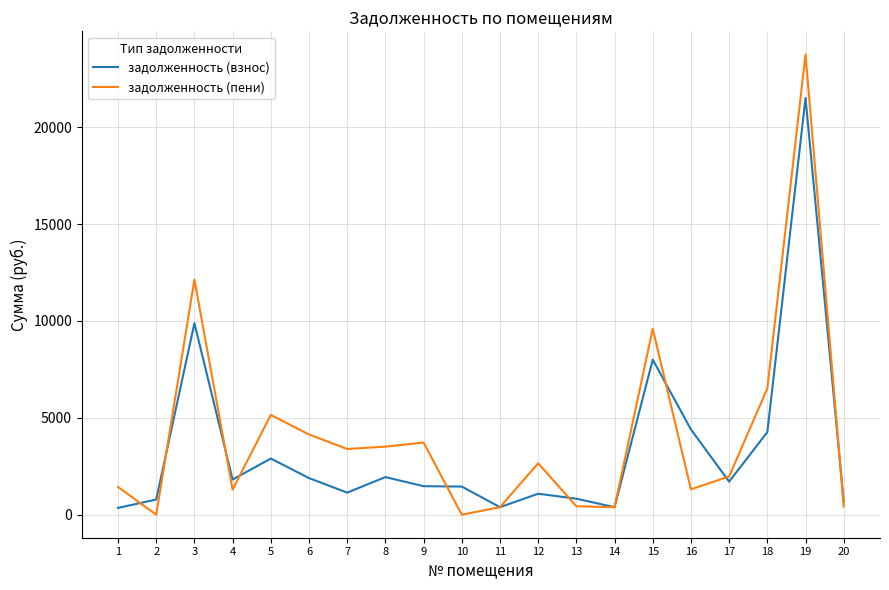

The value of задолженность (пени) at 15 is 9596.9. True or false?

True